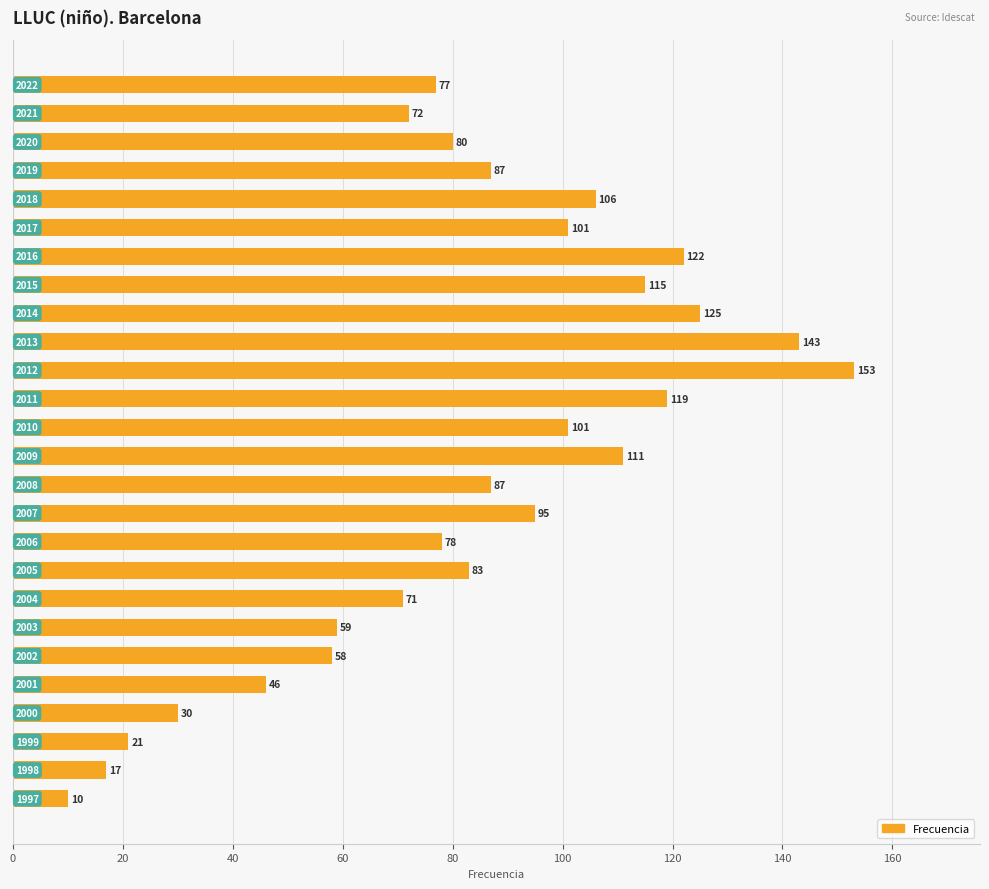

What is the minimum value shown in the chart?

10